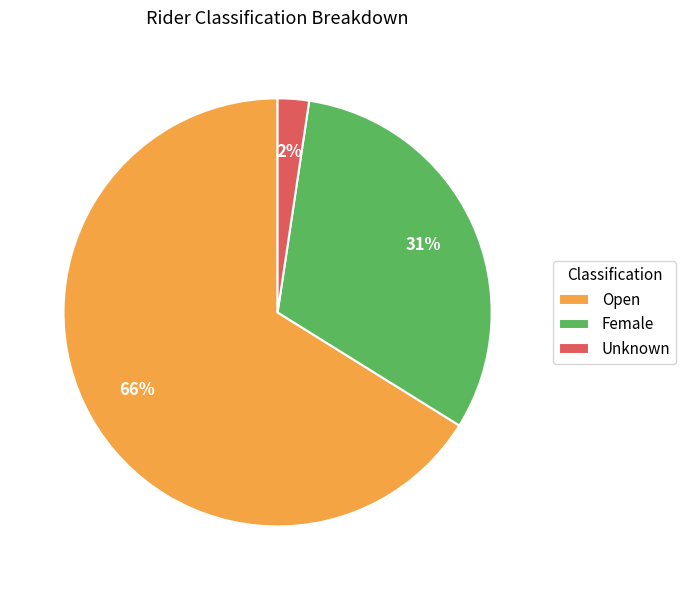

Count the number of slices in the pie.

3